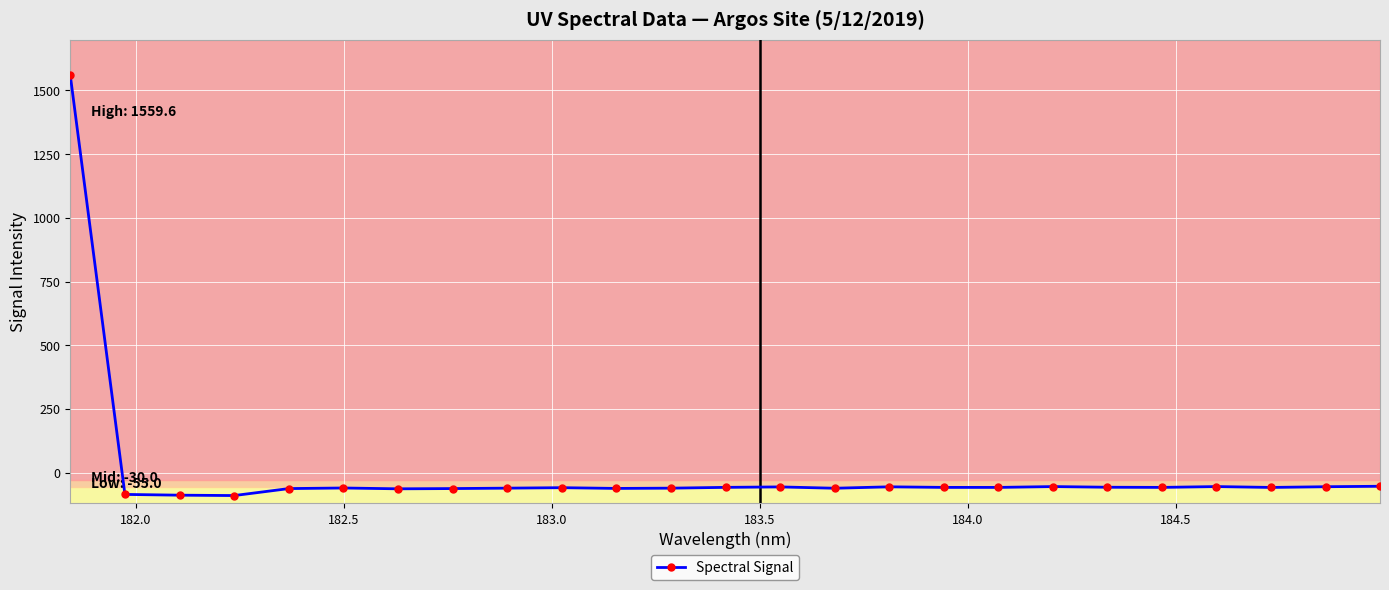

What is the greatest value displayed?

1559.6